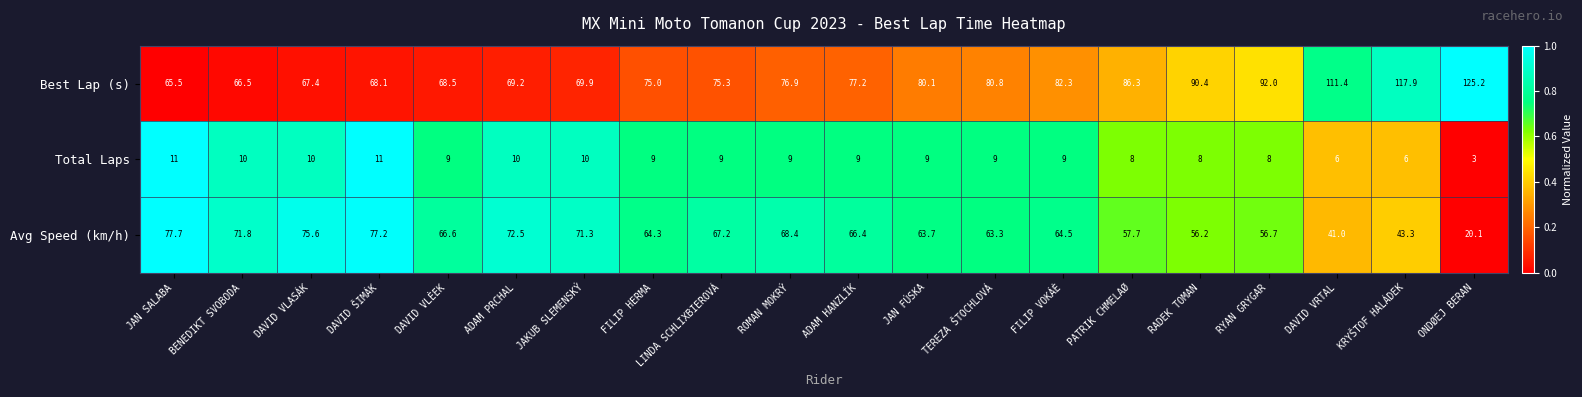

What value does the Total Laps series have at DAVID ŠIMÁK?

11.0